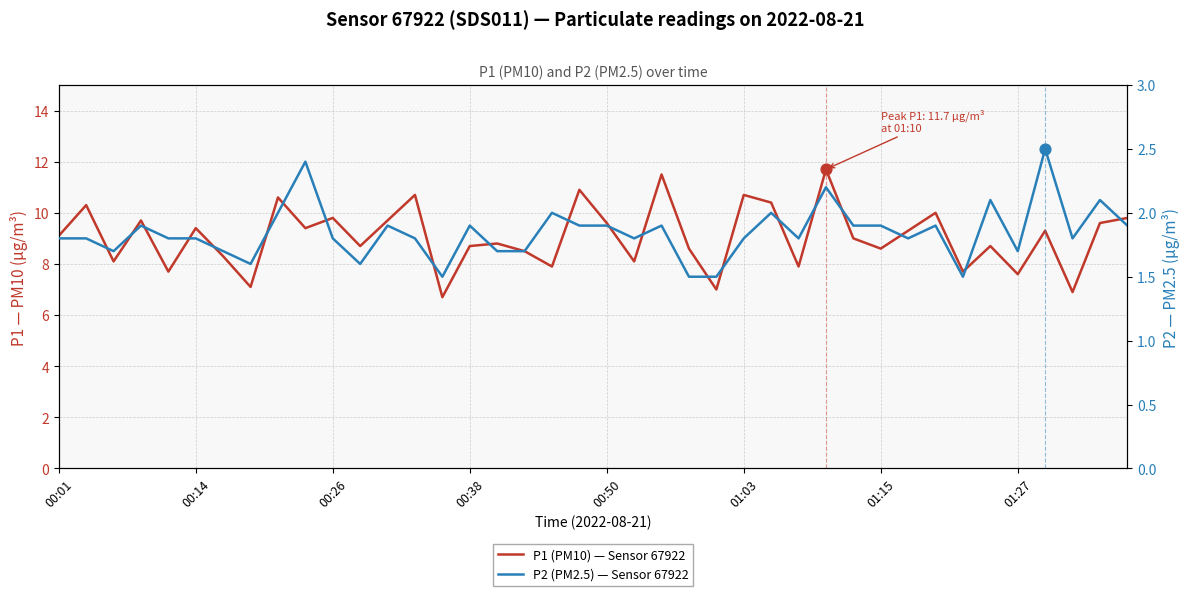

What are all the series names shown in the legend?

P1 (PM10), P2 (PM2.5)